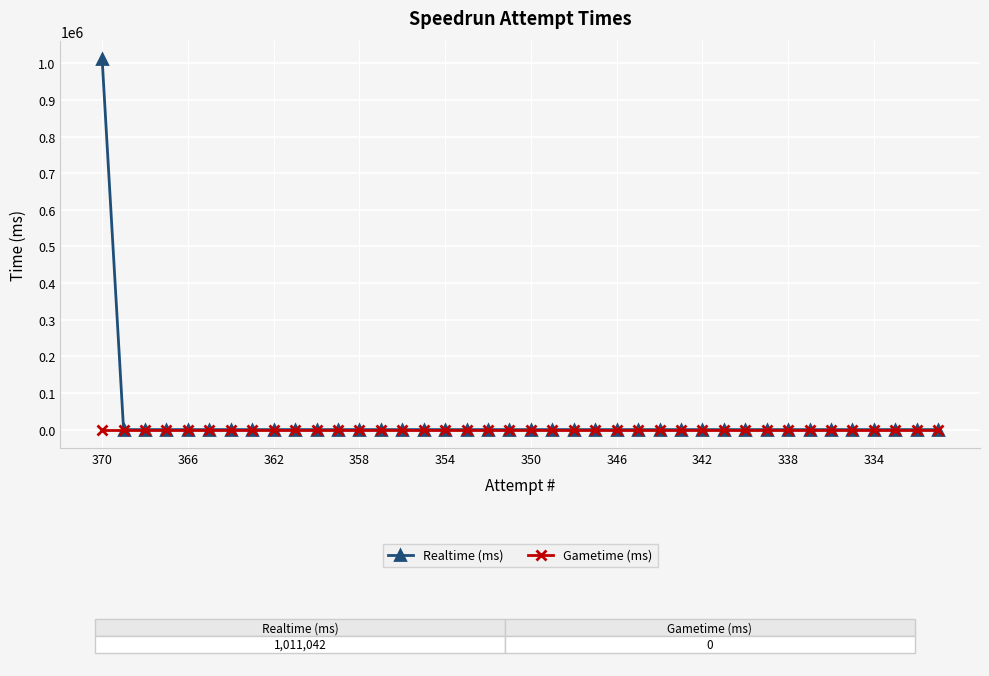

What is the maximum value for Realtime (ms)?

1011042